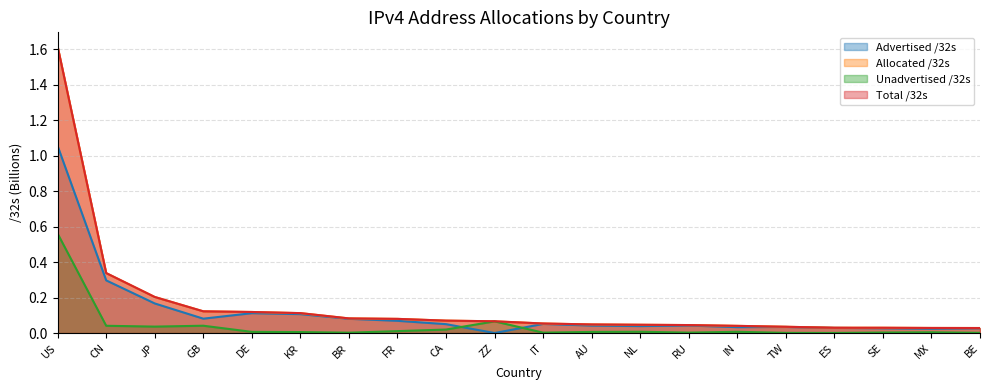

Does the chart display data point markers on the line(s)?

No